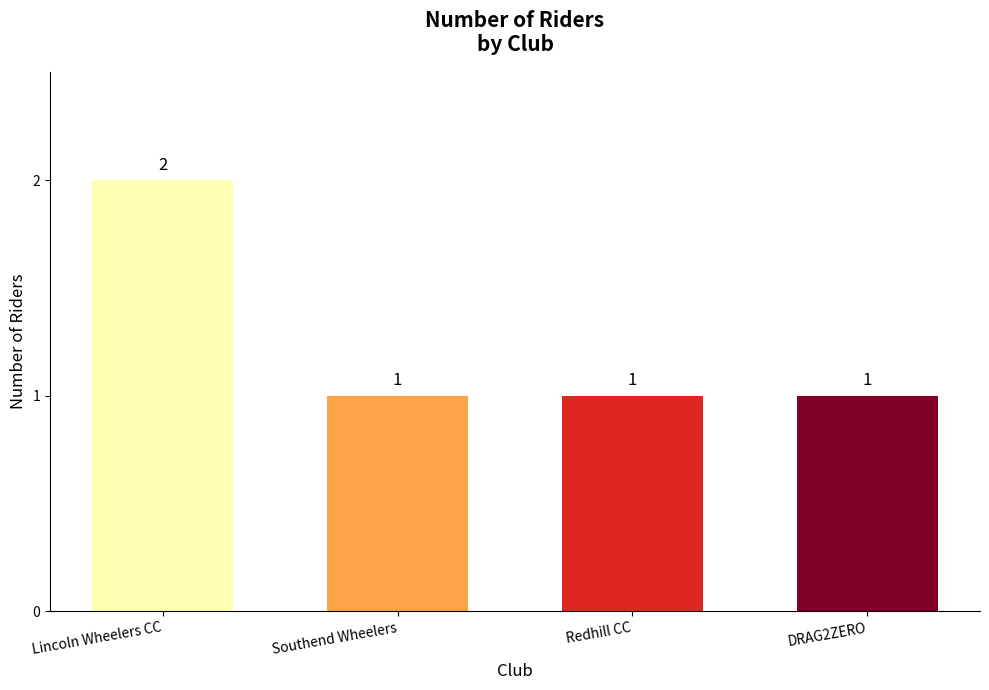

What is the minimum value shown in the chart?

1